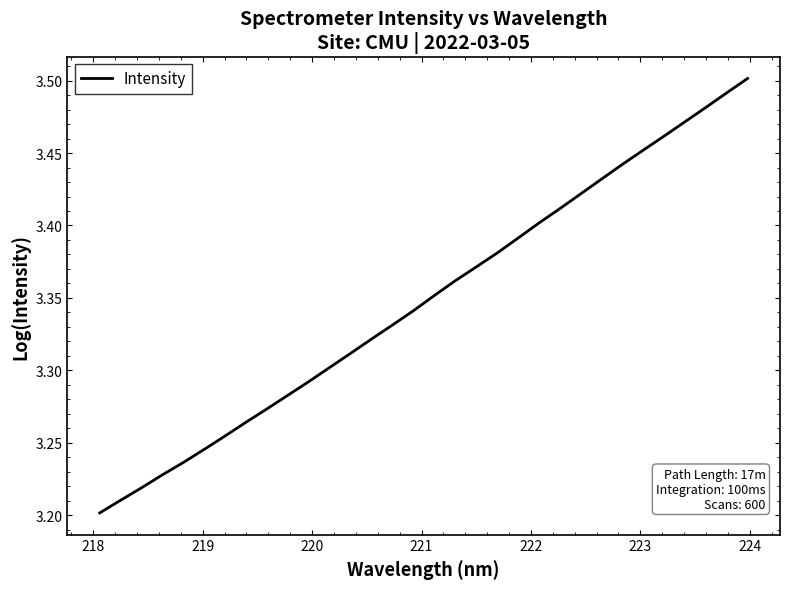

Count the values in the range 3 to 4.

32